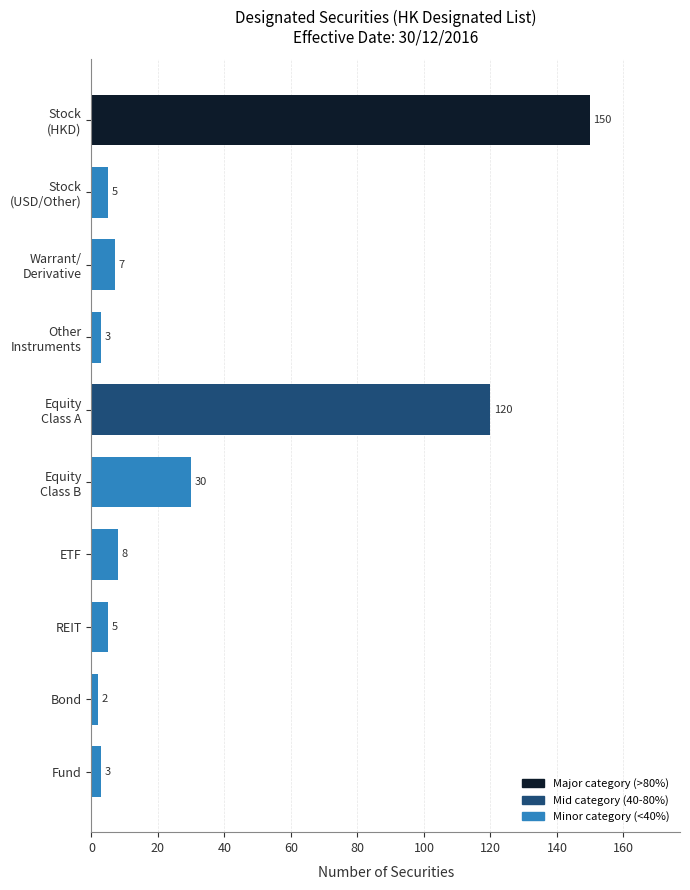

Reading top to bottom, transcribe all the data shown in this chart.

150	5	7	3	120	30	8	5	2	3